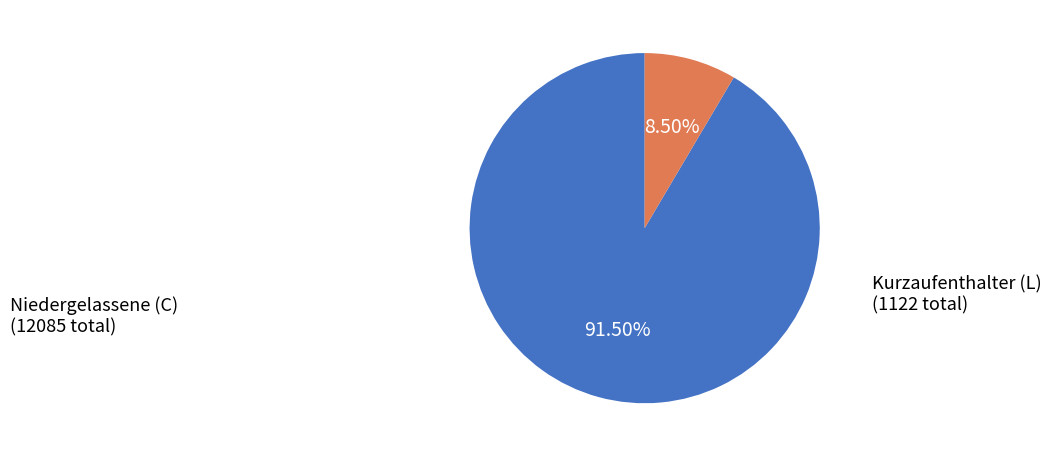

Is there a majority slice in this chart?

Yes